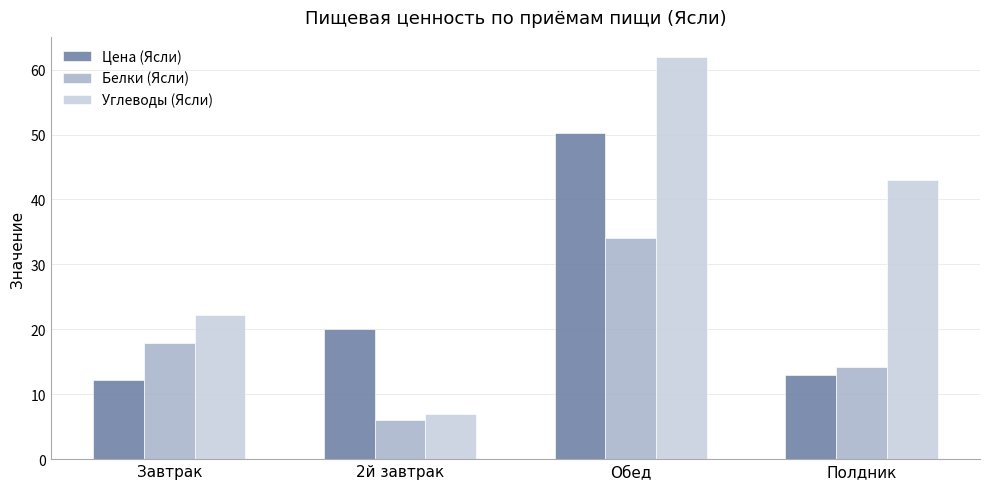

At which label does Белки (Ясли) reach its peak?

Обед